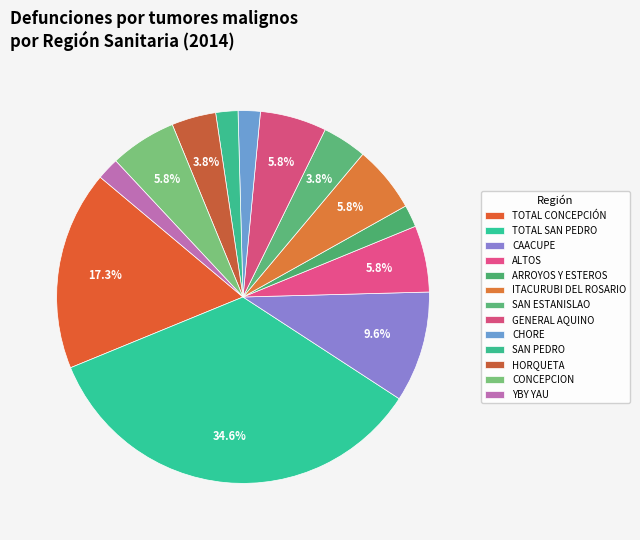

What percentage is NOT represented by CAACUPE?

90.4%